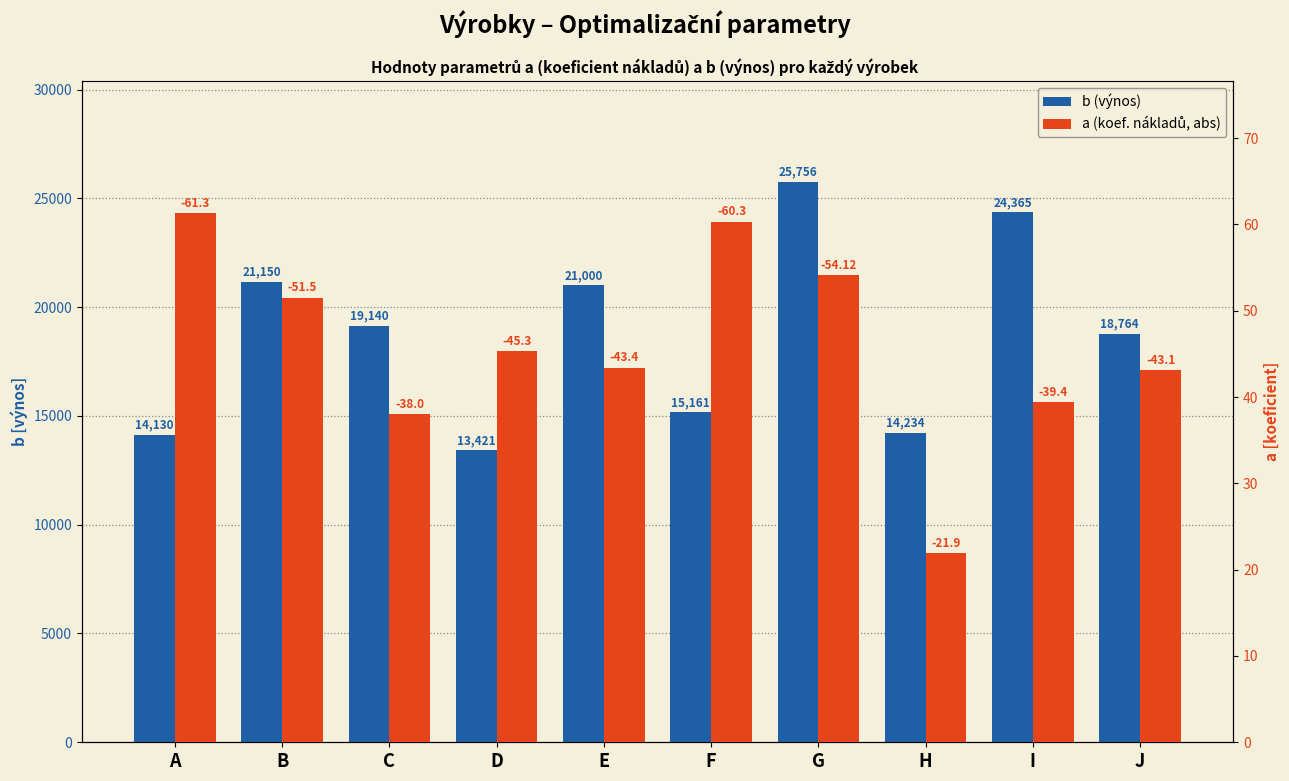

What is the maximum value shown in the chart?

25756.0